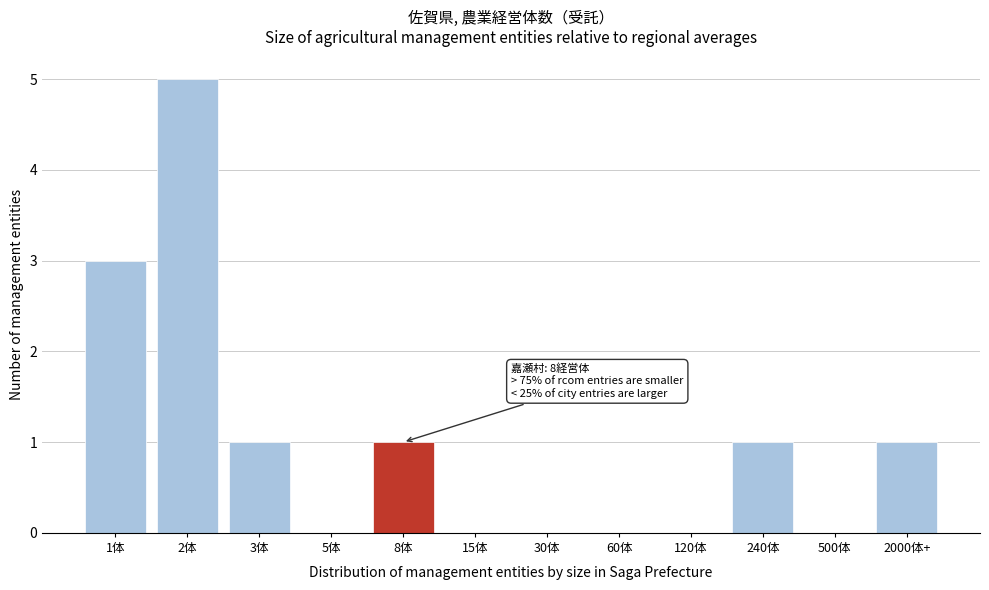

Reading left to right, extract all data points from this chart.

1体=3	2体=5	3体=1	5体=0	8体=1	15体=0	30体=0	60体=0	120体=0	240体=1	500体=0	2000体+=1